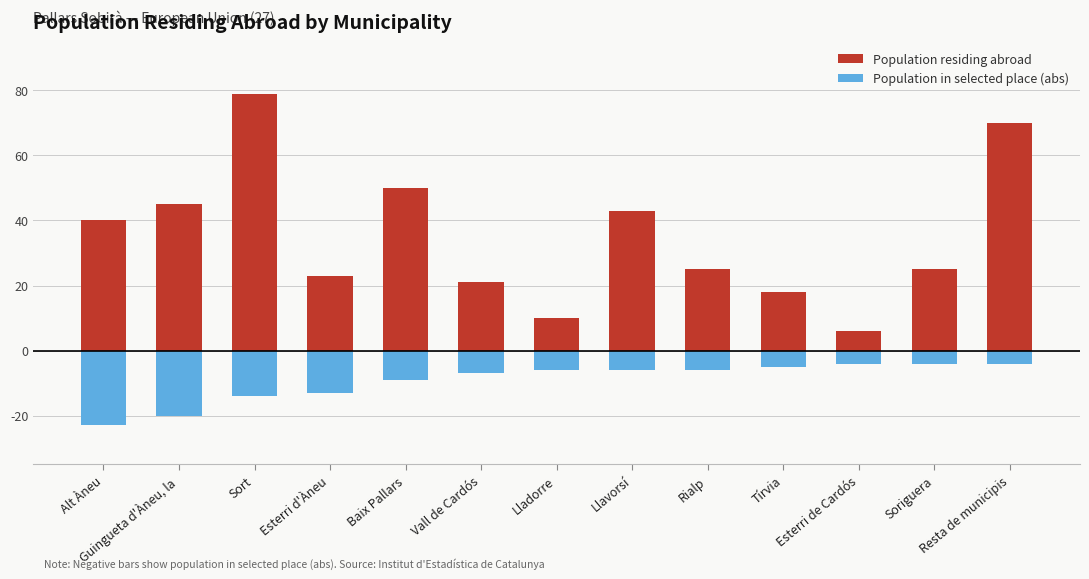

True or false: Population residing abroad has a value of 40 at Resta de municipis.

False